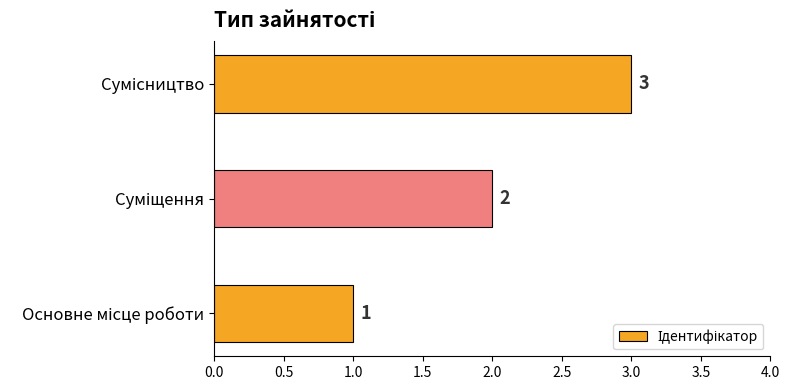

What is the maximum value shown in the chart?

3